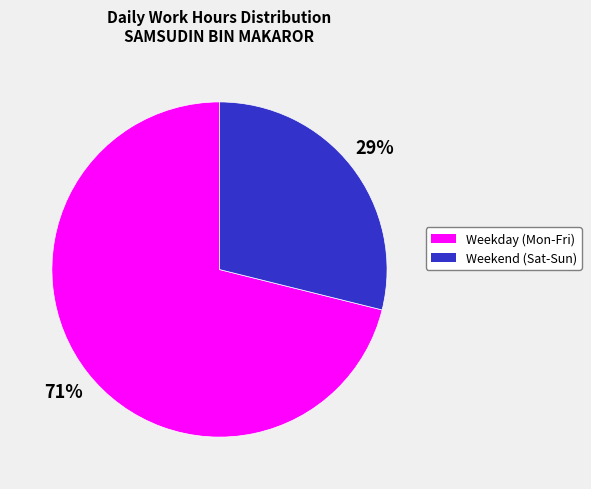

What percentage is the Weekend (Sat-Sun) slice, to the nearest percent?

29%